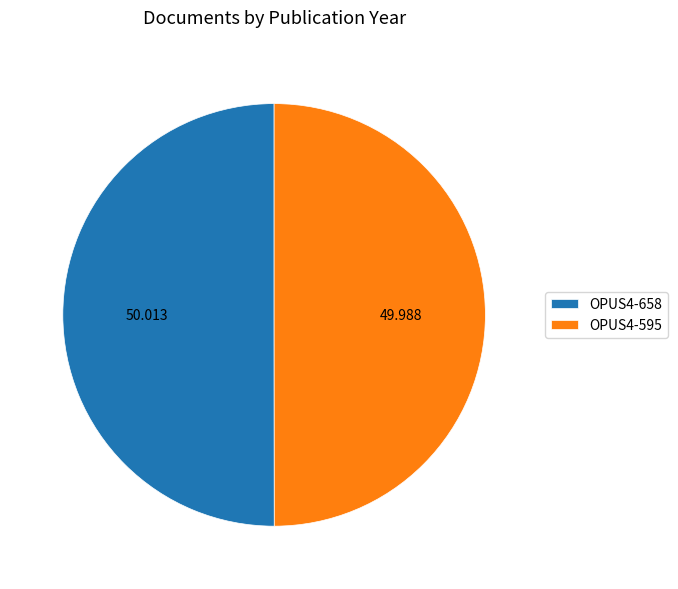

Combined, do OPUS4-595 and OPUS4-658 account for over 50%?

Yes